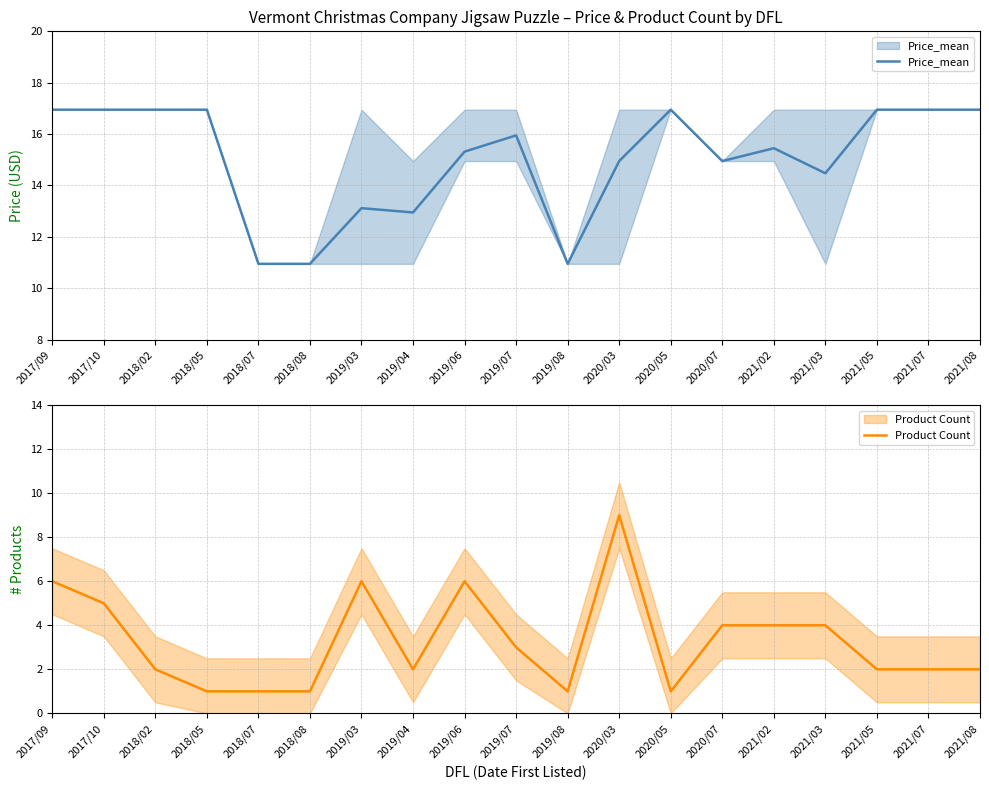

How many interior local valleys does the Price_mean series have?

4